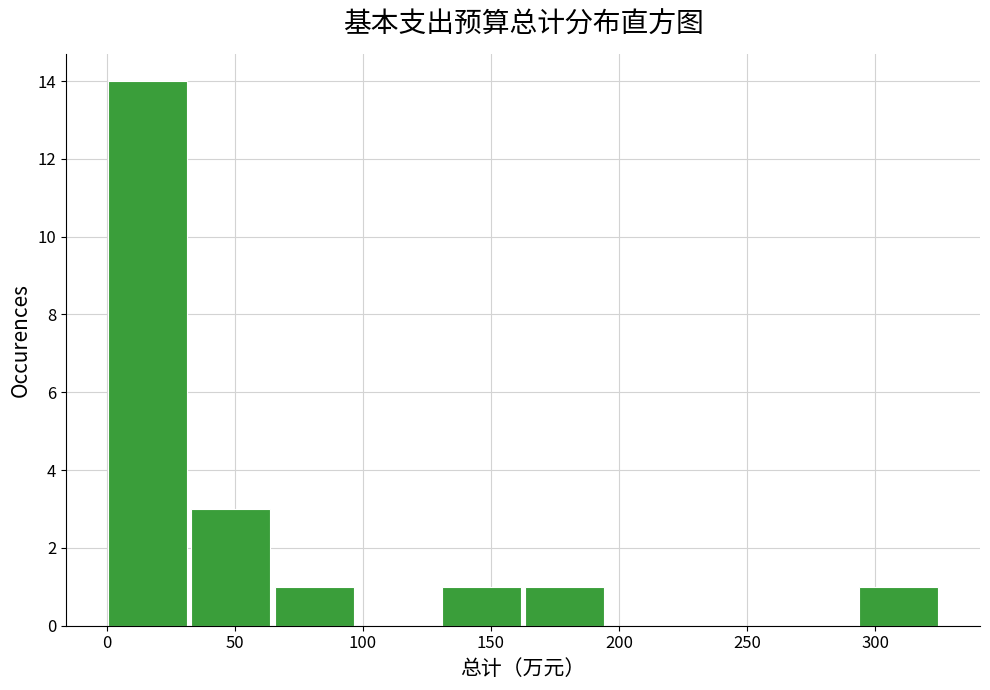

Reading left to right, transcribe this chart: for each bar, give the range it covers on the x-axis and its height. Neither the bar edges nor the heights are printed on the chart, so give them approximately, as read against the axes.

0 to 35: 14
35 to 65: 3
65 to 100: 1
100 to 130: 0
130 to 165: 1
165 to 195: 1
195 to 230: 0
230 to 260: 0
260 to 295: 0
295 to 325: 1